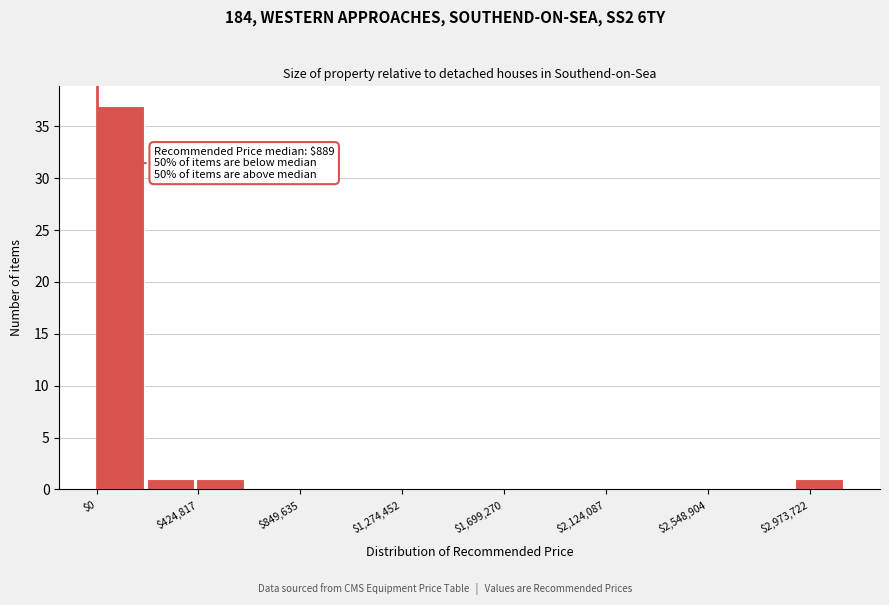

Which range on the x-axis has the tallest bar?

0 to 200000